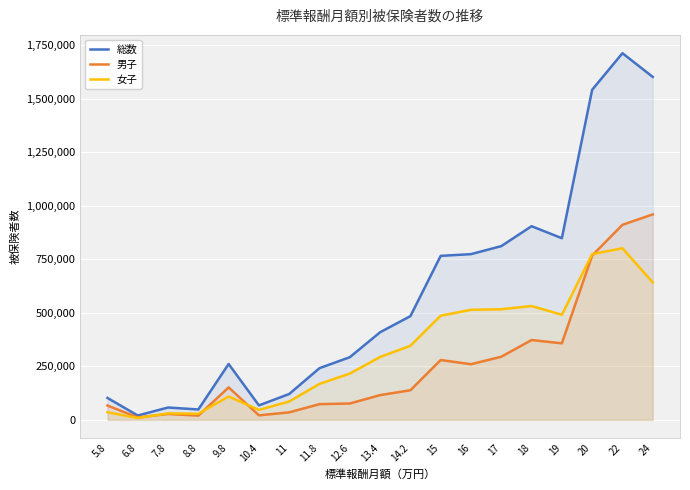

What is the difference between the highest and lowest values at 18?

531739